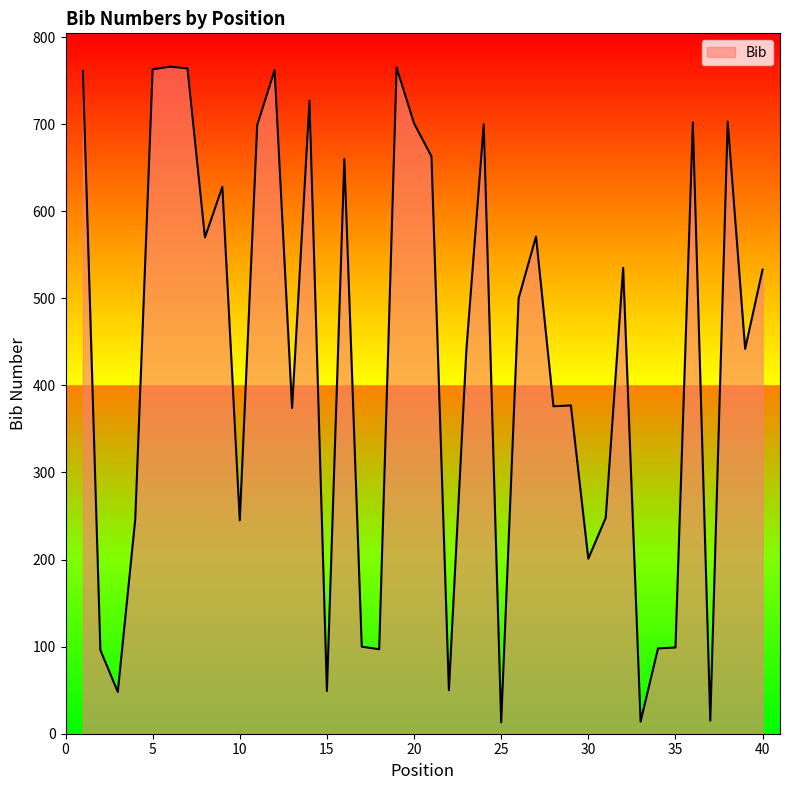

What is the difference between the maximum and minimum values?

753